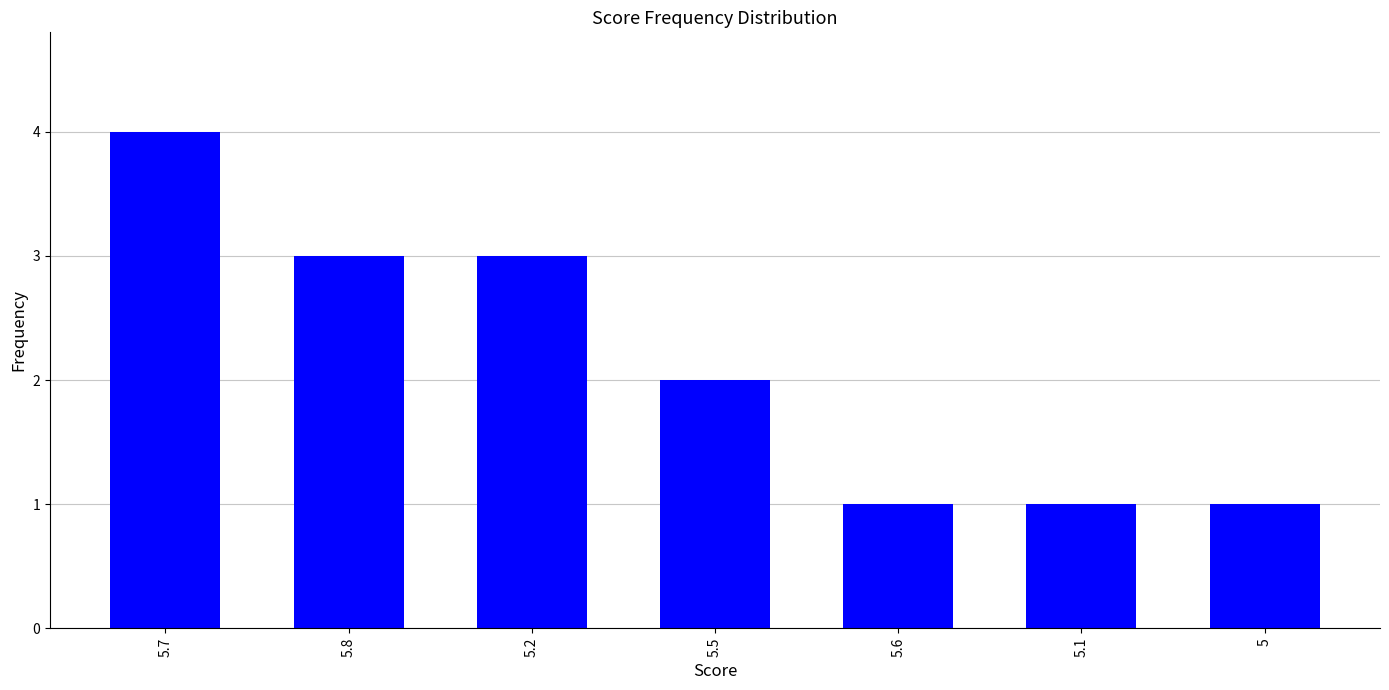

What is the maximum value shown in the chart?

4